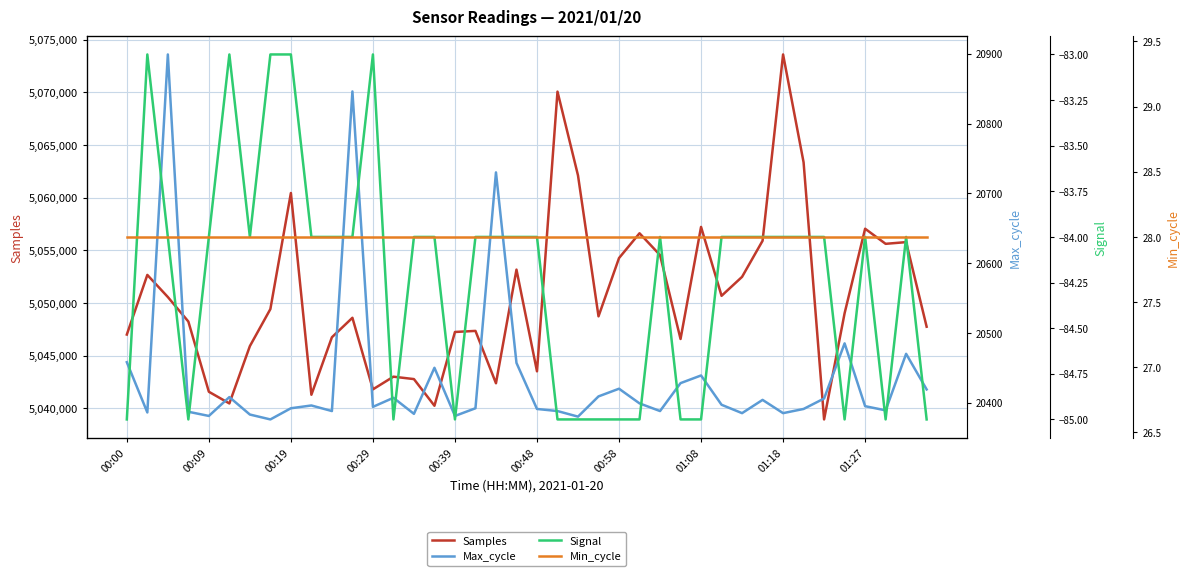

How many data points in Signal are above -84?

5